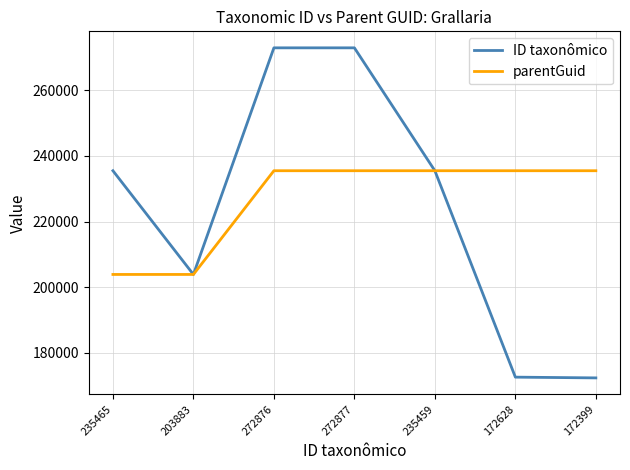

What position from the right is 172628?

2